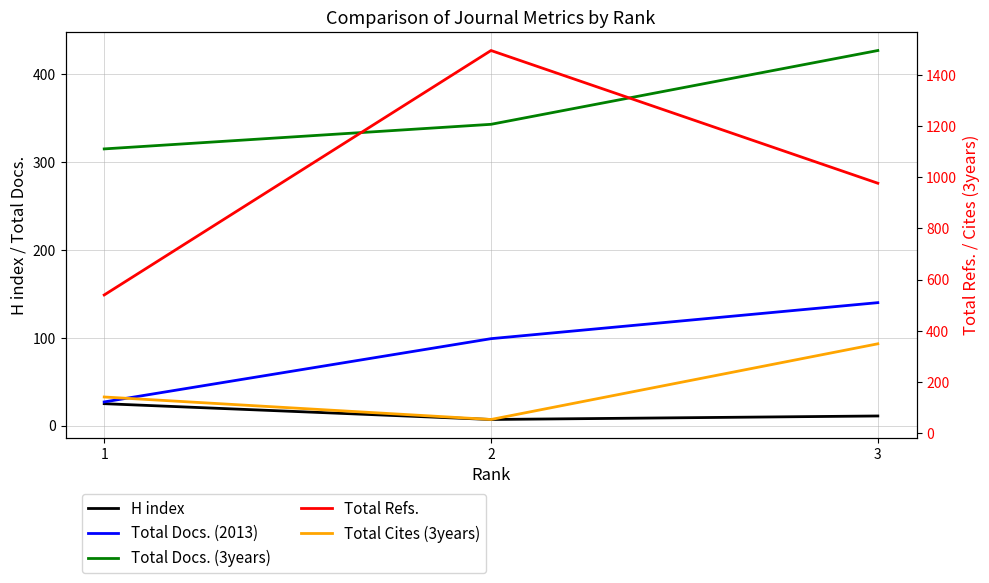

Which series has the largest total across all categories?

Total Refs.